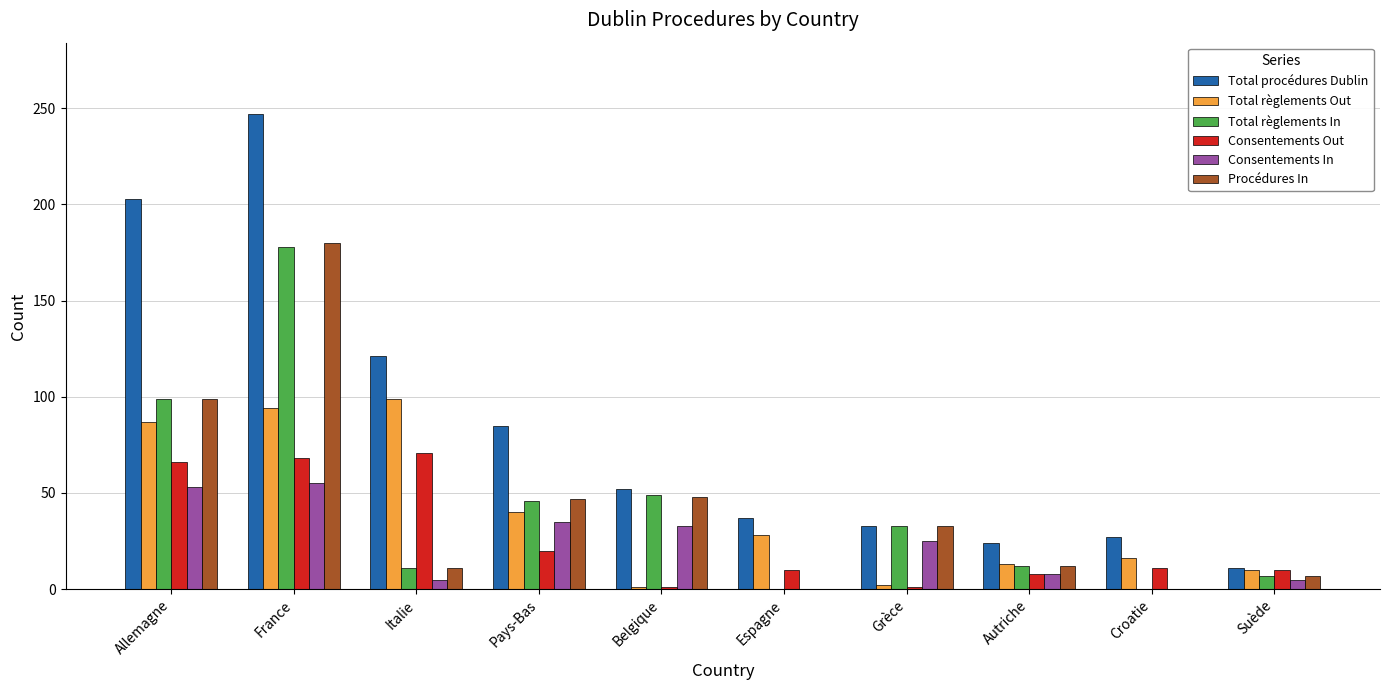

What are all the series names shown in the legend?

Total procédures Dublin, Total règlements Out, Total règlements In, Consentements Out, Consentements In, Procédures In